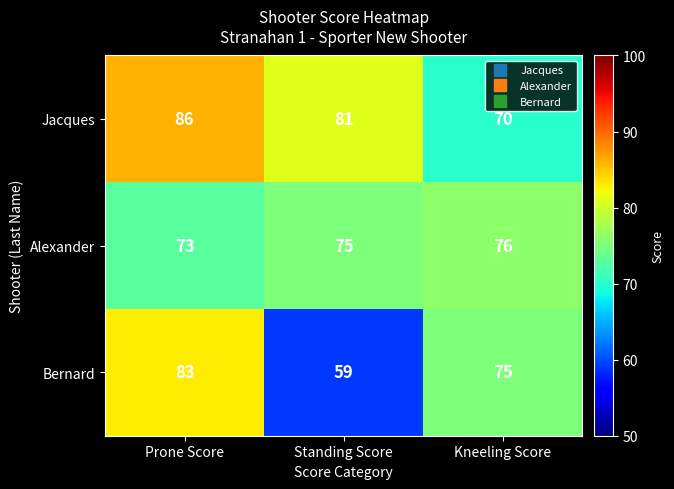

List the series in order of their overall mean, highest first.

Jacques, Alexander, Bernard